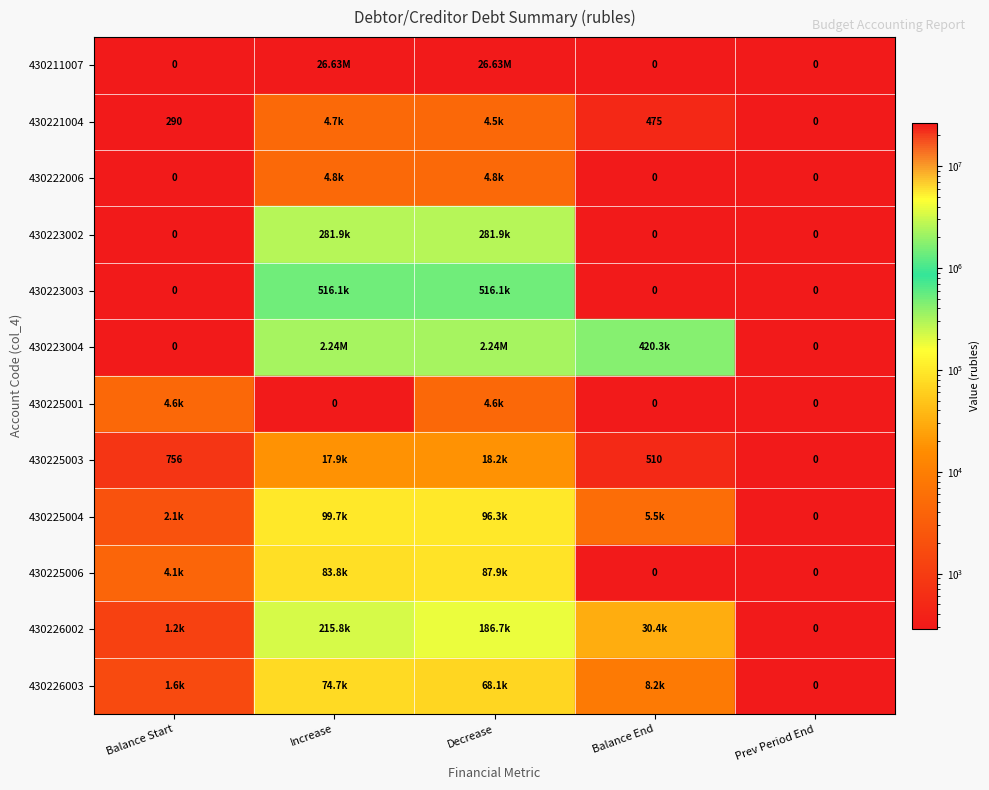

Reading left to right, extract all data points from this chart.

430211007: 0.0	26628551.3	26628551.3	0.0	0.0
430221004: 289.7	4652.8	4467.8	474.8	0.0
430222006: 0.0	4800.0	4800.0	0.0	0.0
430223002: 0.0	281904.2	281904.2	0.0	0.0
430223003: 0.0	516069.6	516069.6	0.0	0.0
430223004: 0.0	2242962.1	2242962.1	420348.0	0.0
430225001: 4594.2	0.0	4594.2	0.0	0.0
430225003: 755.9	17911.1	18156.9	510.1	0.0
430225004: 2090.0	99717.4	96295.2	5512.2	0.0
430225006: 4123.6	83779.2	87902.8	0.0	0.0
430226002: 1206.0	215821.0	186671.0	30356.0	0.0
430226003: 1638.5	74694.0	68083.5	8249.0	0.0